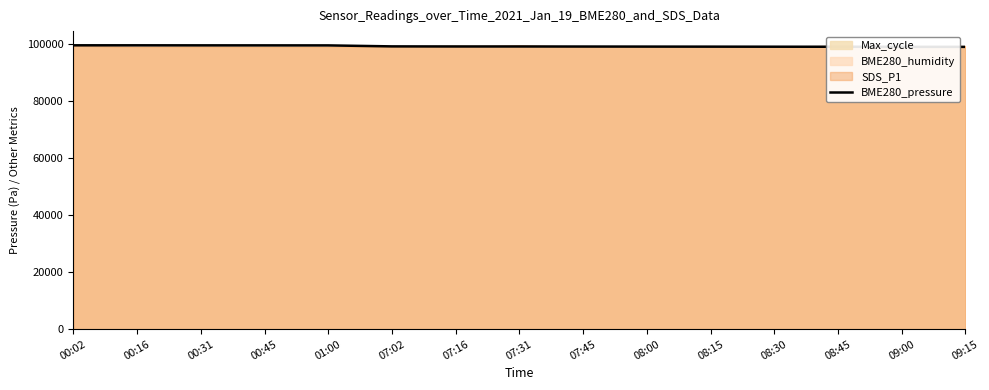

Reading right to left, list all the values displayed in this chart.

99000.0	99020.0	99040.0	99060.0	99080.0	99100.0	99120.0	99140.6	99143.9	99174.3	99518.5	99528.9	99535.4	99548.0	99551.4